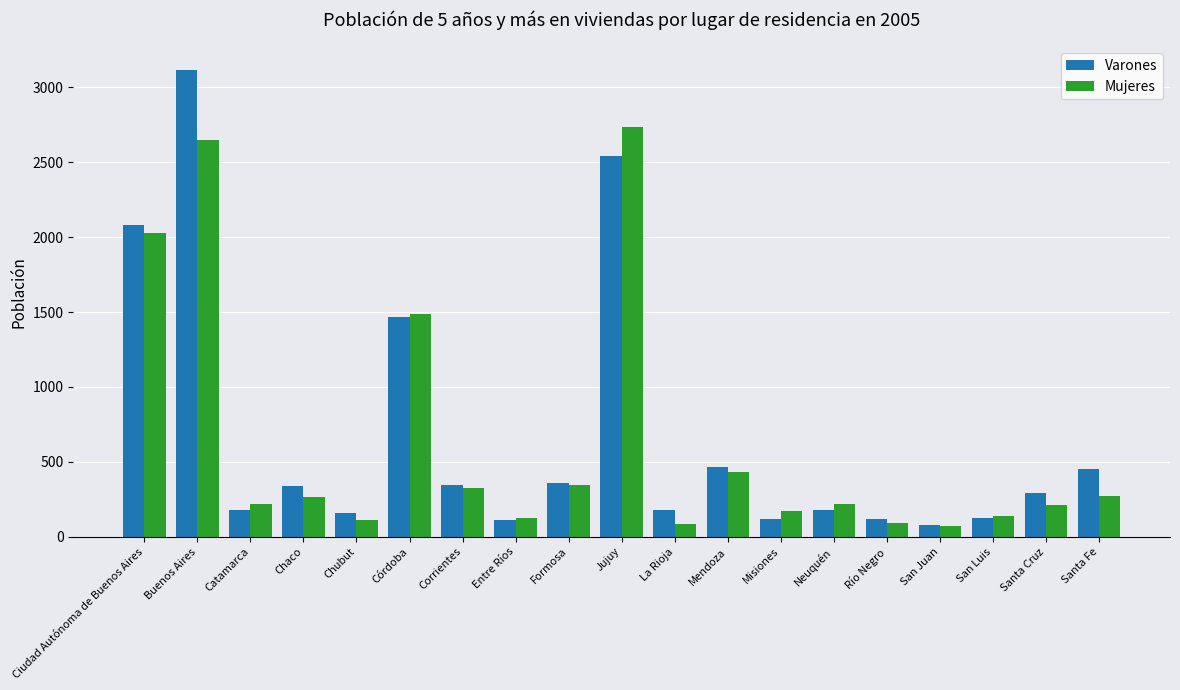

Rank the series at Santa Cruz from highest to lowest value.

Varones, Mujeres